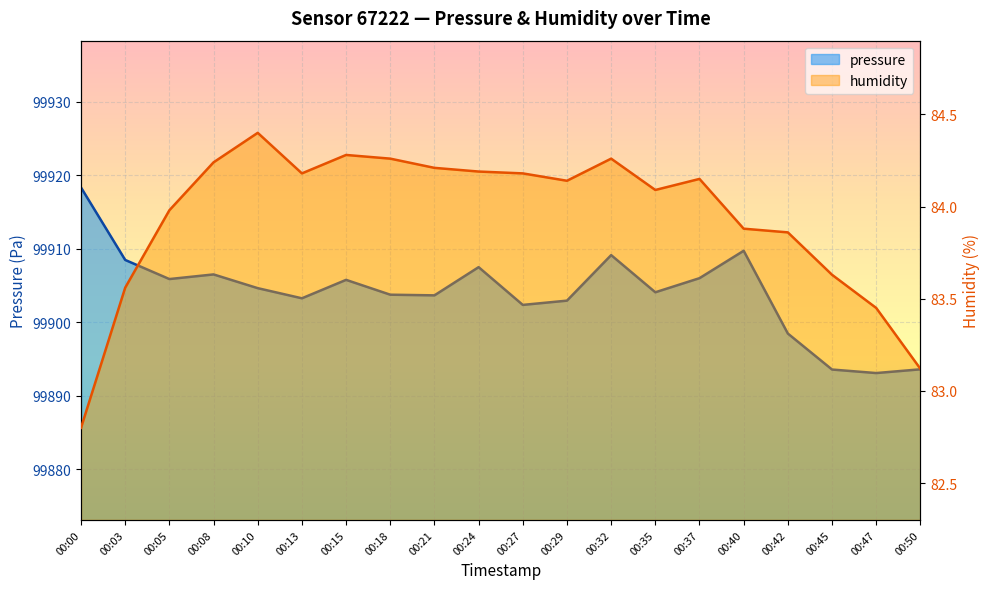

Between 00:29 and 00:45, which series saw the biggest shift?

pressure